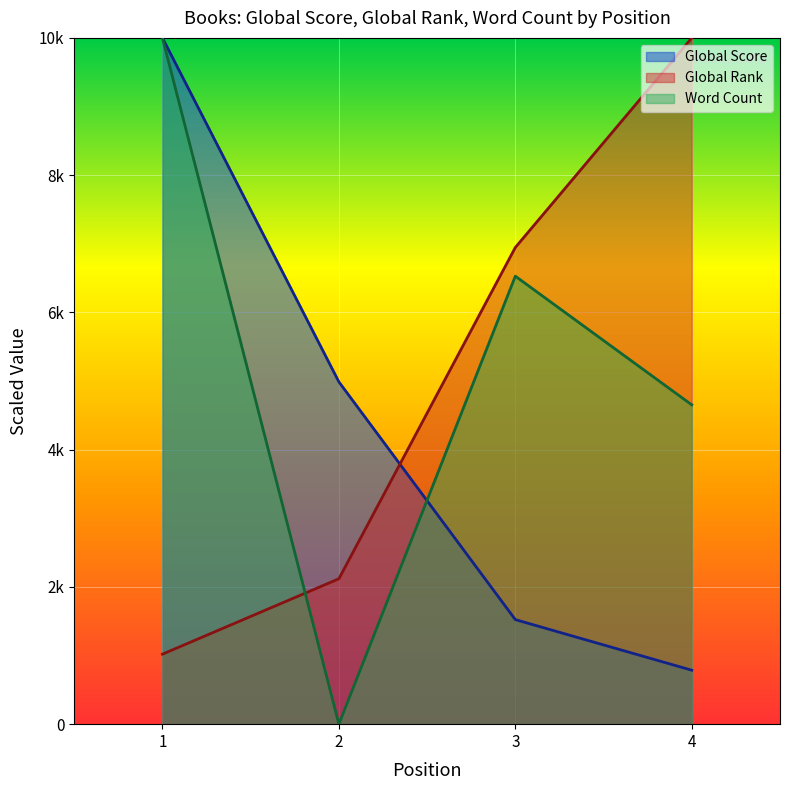

How many categories are shown in the chart?

4